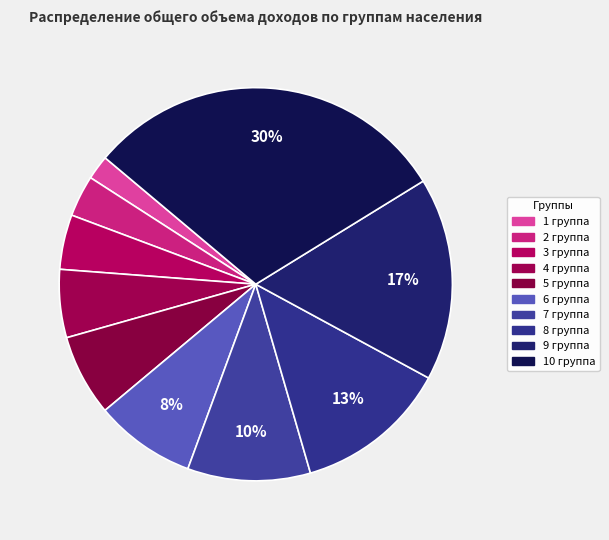

How many slices are in this pie chart?

10